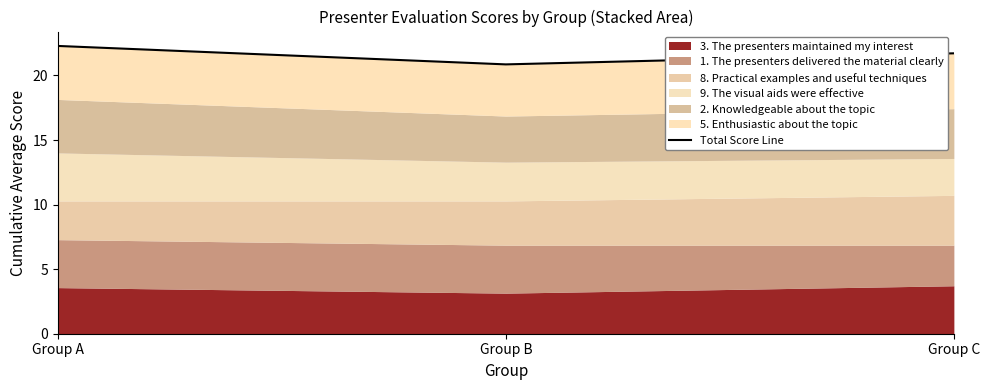

Which label corresponds to the smallest value in the chart?

Group B